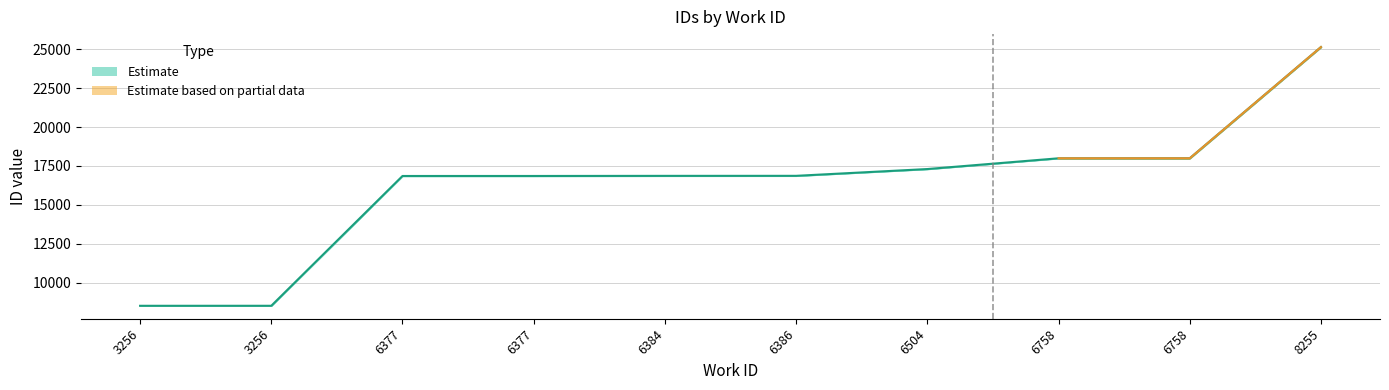

Reading right to left, extract all data points from this chart.

25143	17993	17992	17301	16865	16863	16856	16855	8512	8511